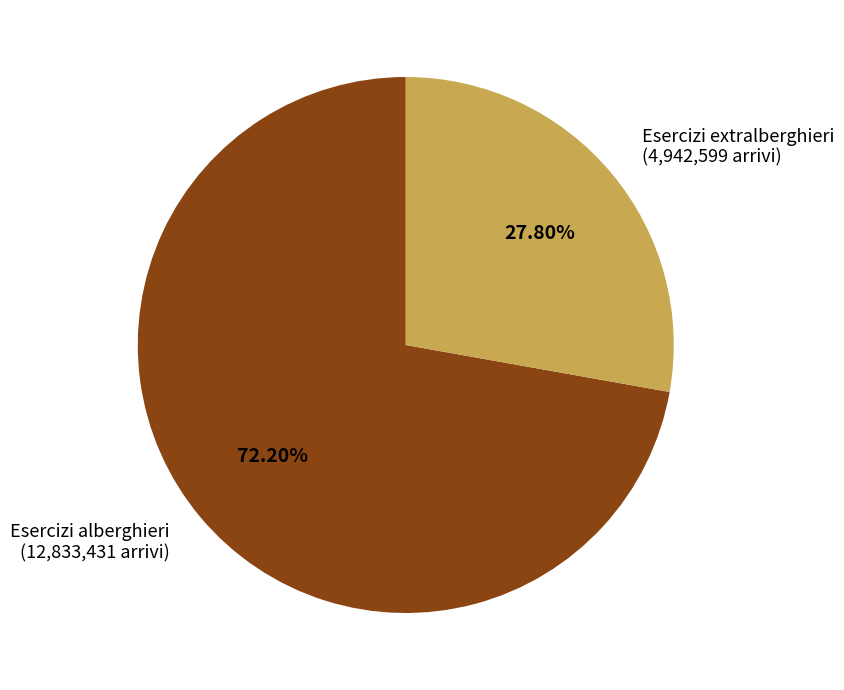

Rank the categories by value from lowest to highest.

Esercizi extralberghieri, Esercizi alberghieri